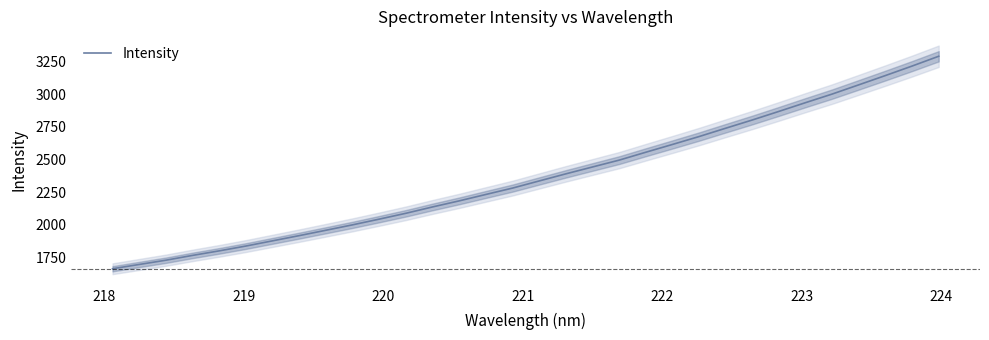

What is the maximum value for Intensity?

3293.2